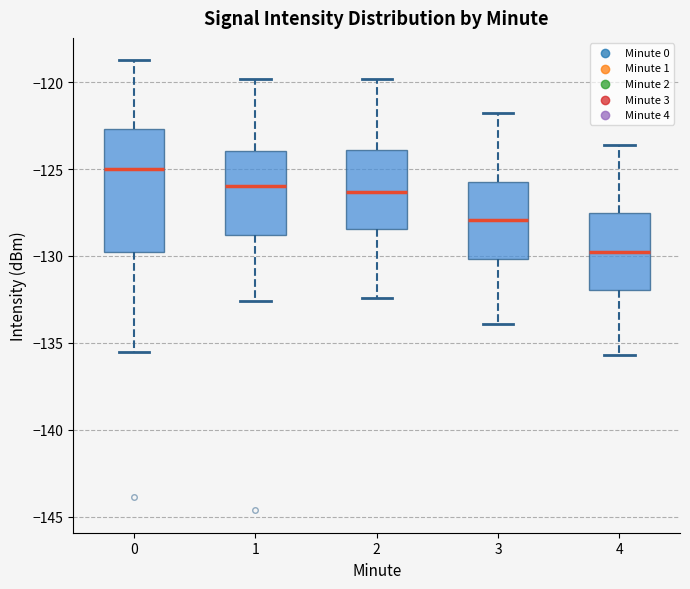

Which box's median line is the highest?

0